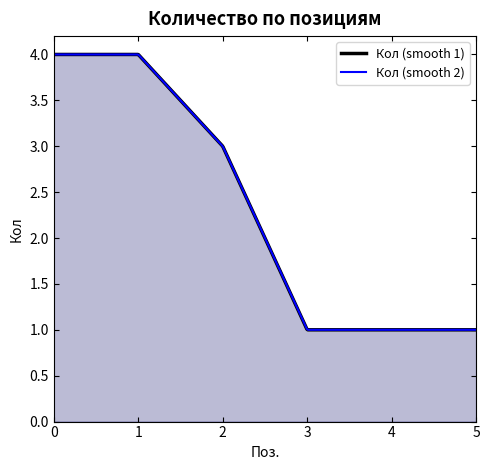

What is the difference between the maximum and minimum values?

3